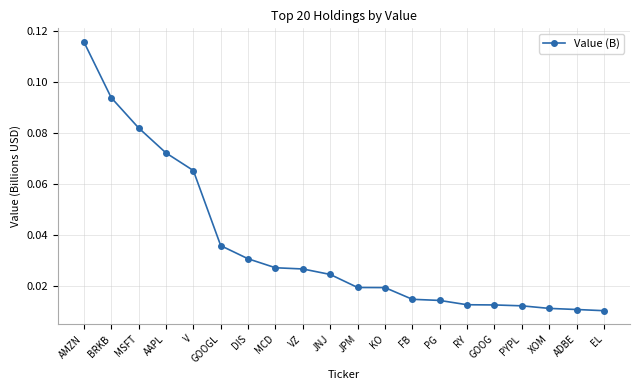

What position from the right is VZ?

12